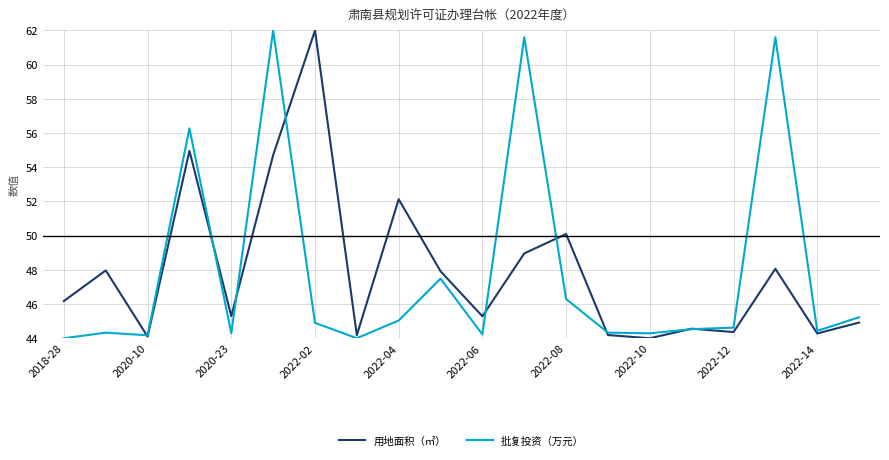

What is the average value of the 用地面积（㎡） series?

47.9